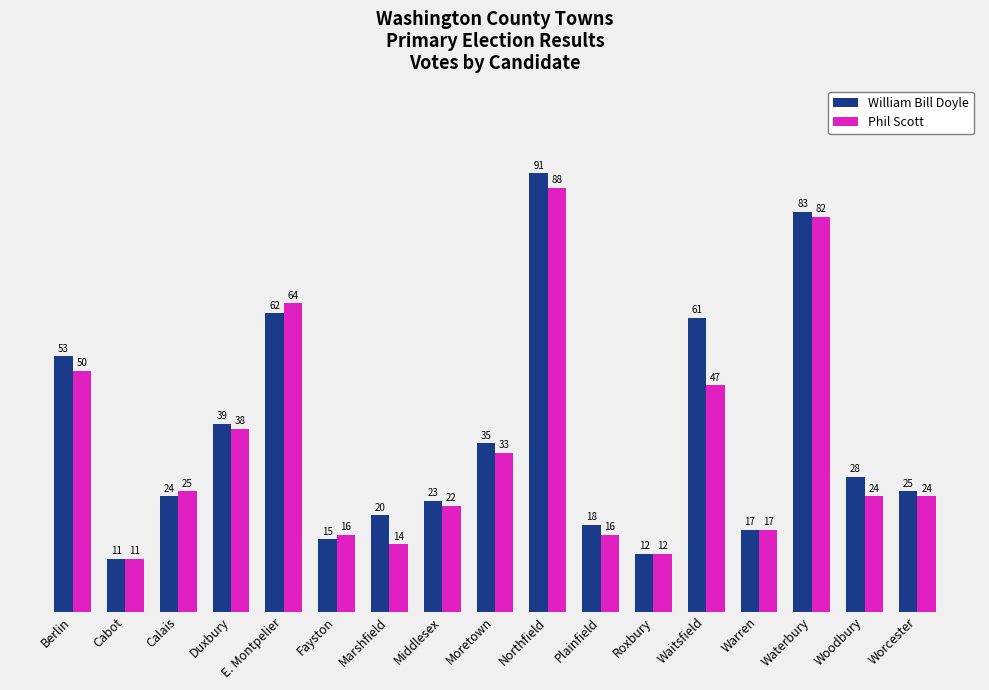

Count the number of categories in the chart.

17